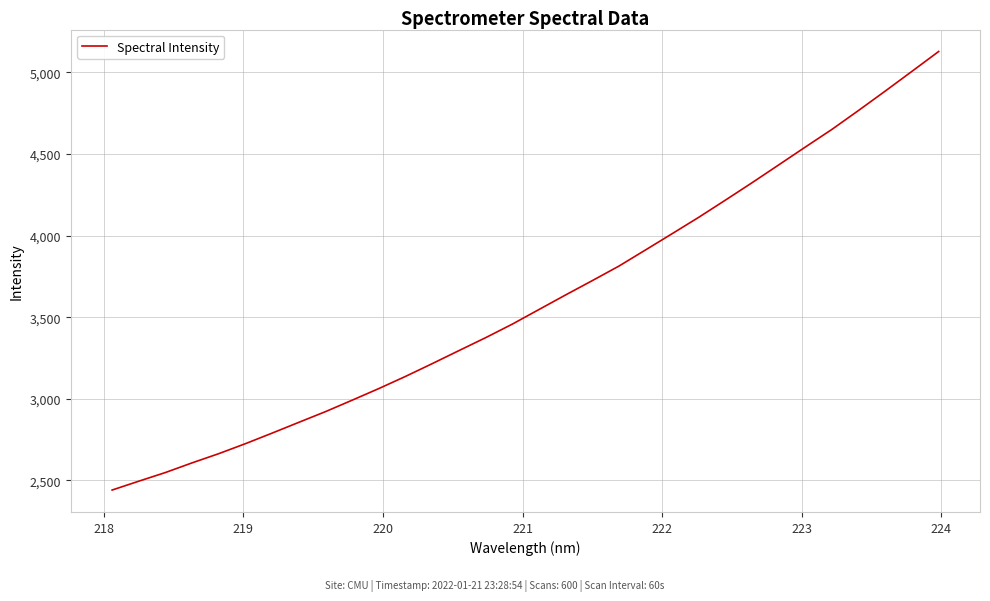

What is the greatest value displayed?

5128.4